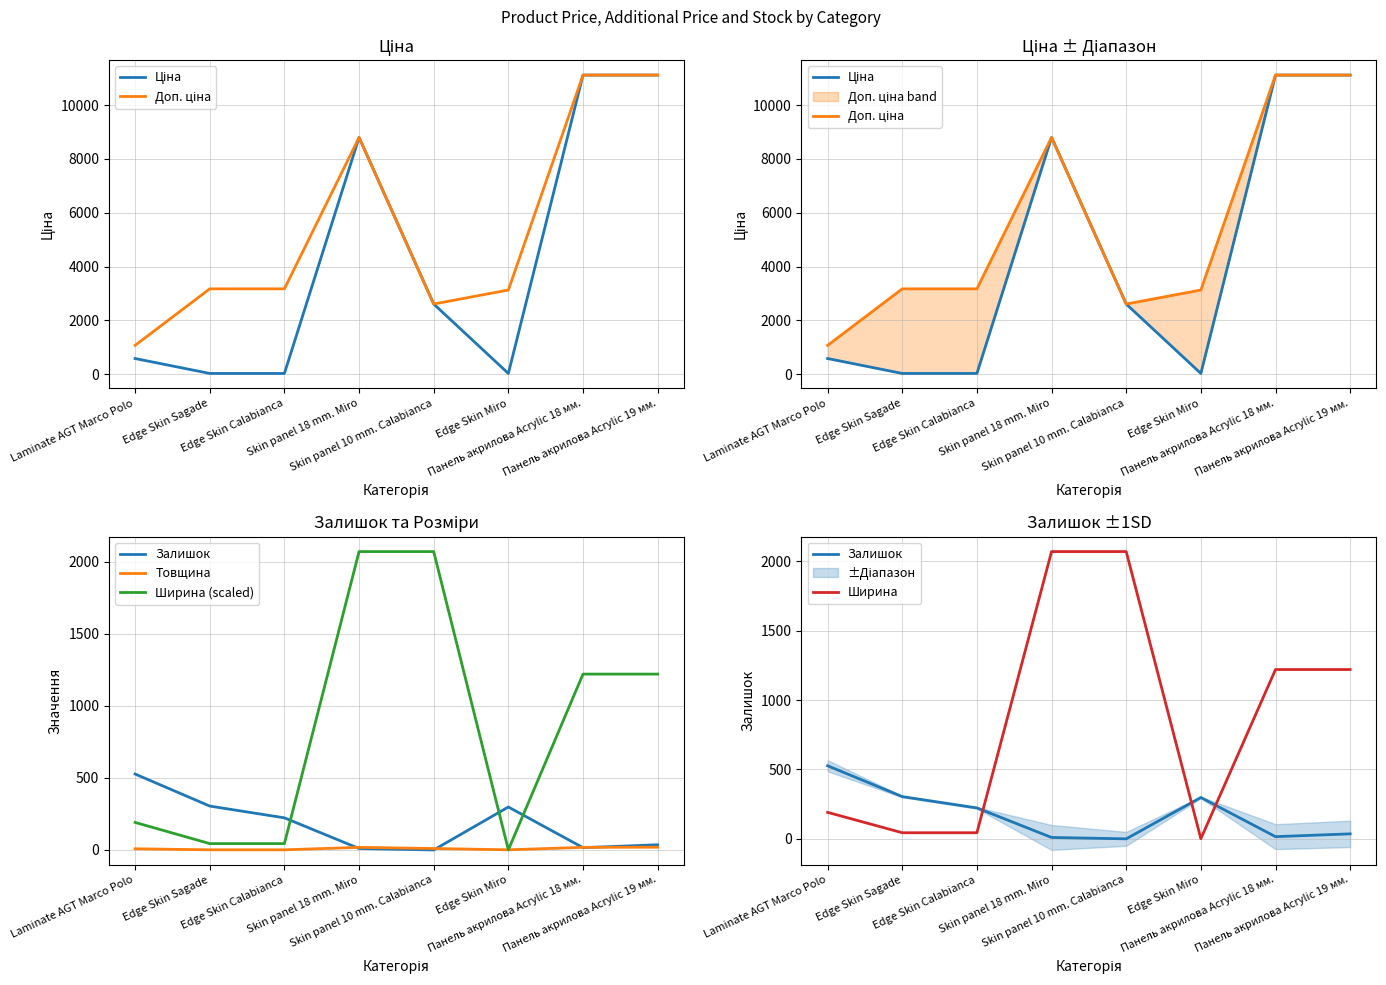

What is the highest value of the Ширина series?

2070.0